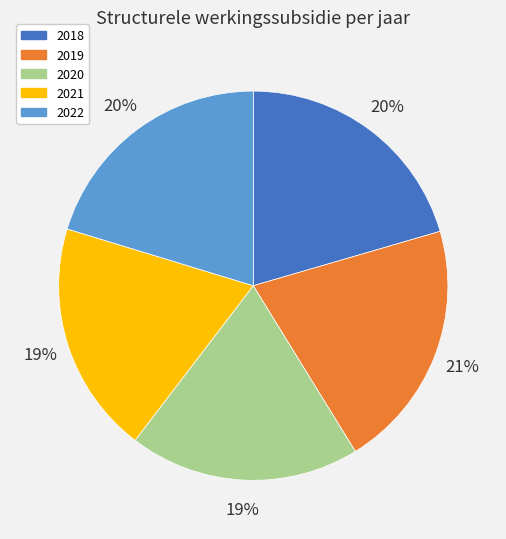

Combined, do 2019 and 2020 account for over 50%?

No